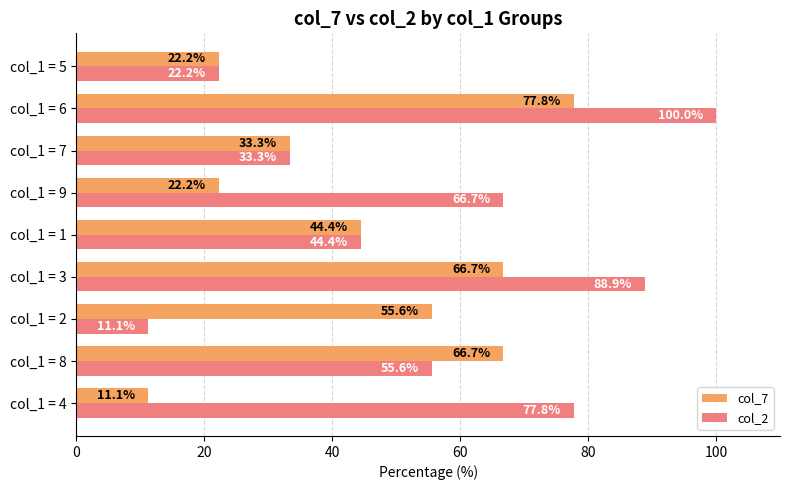

Is it true that col_7 equals 55.6 at col_1 = 2?

True